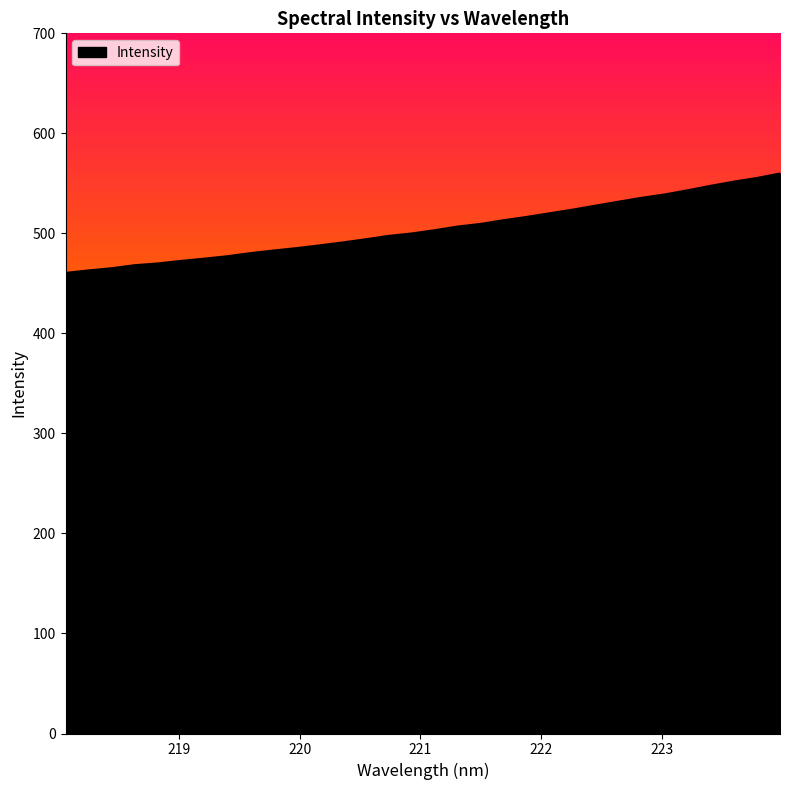

What is the minimum value shown in the chart?

460.5